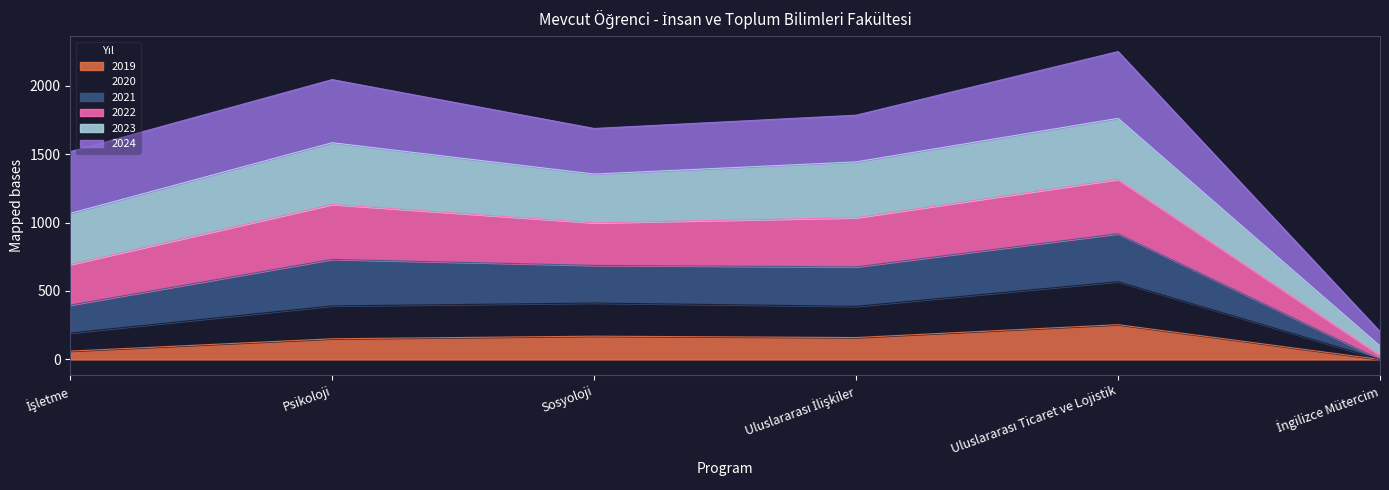

At which category does 2021 reach its first local valley?

Sosyoloji